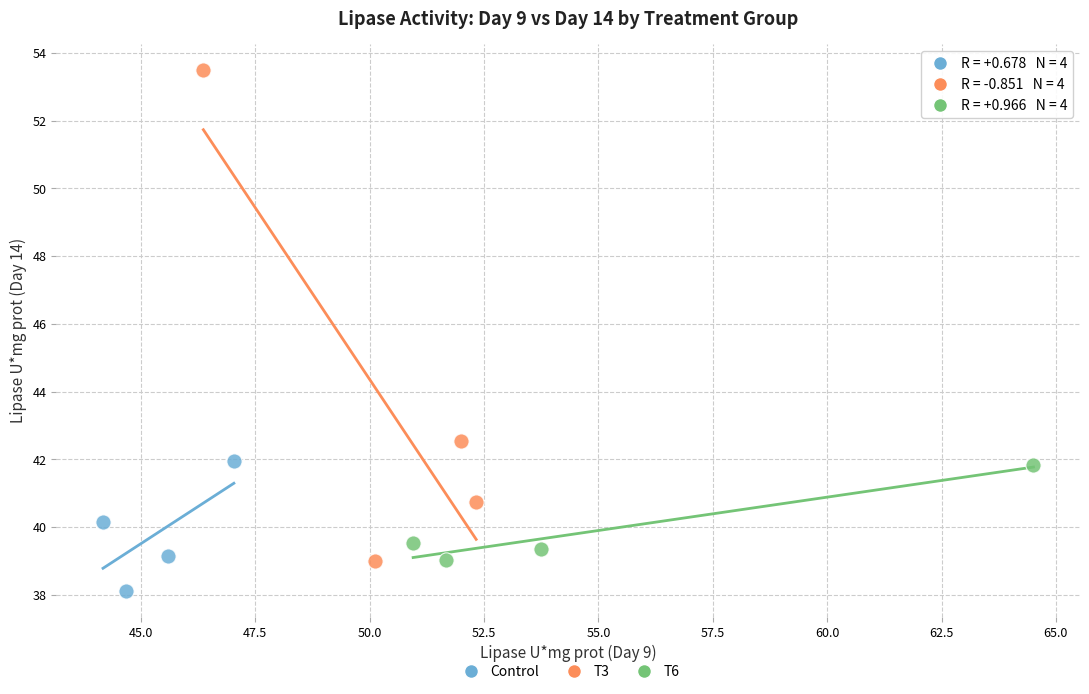

Which series reaches the minimum Y coordinate?

Control